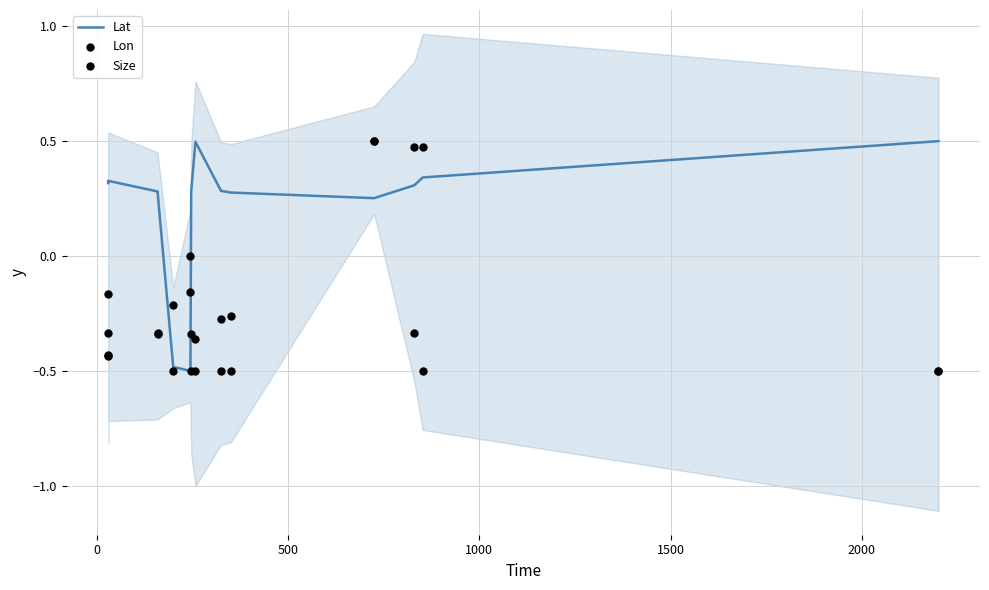

What are all the series names shown in the legend?

Lat, Lon, Size